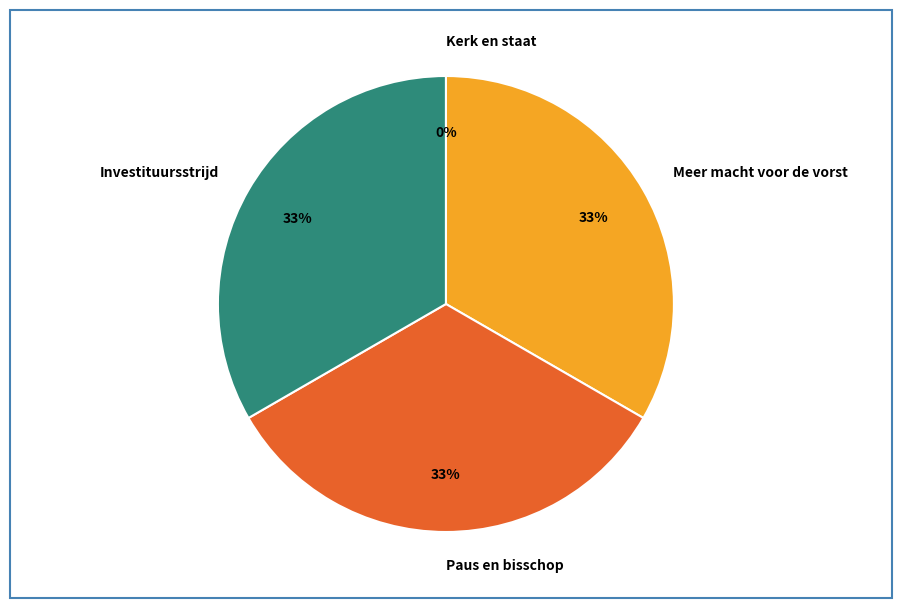

Is the sum of Investituursstrijd and Meer macht voor de vorst greater than half?

Yes